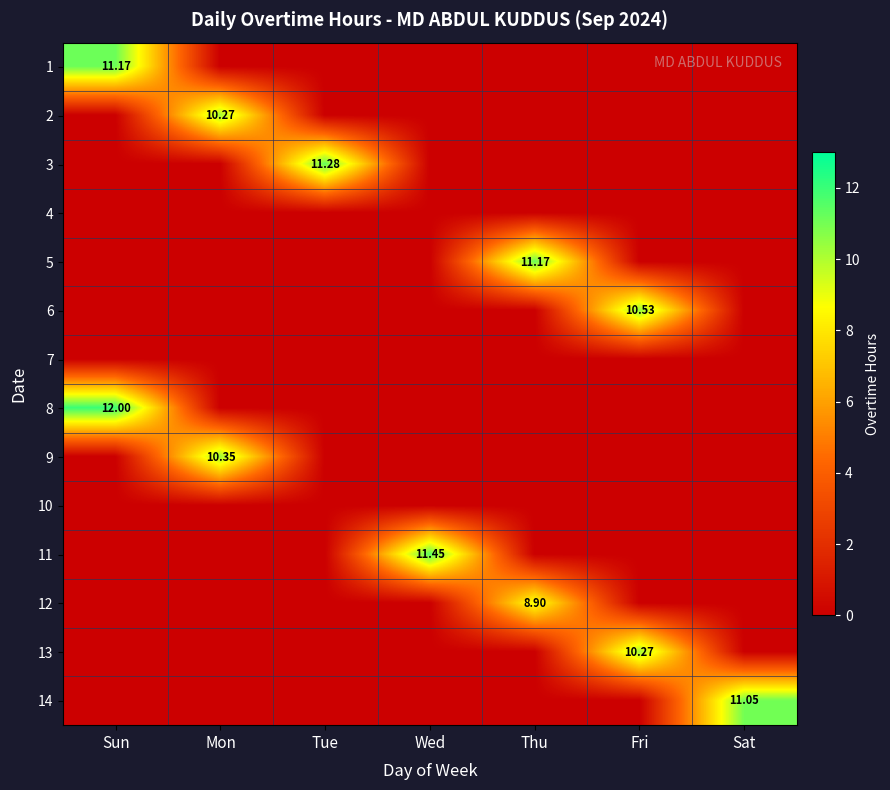

Which has a higher value, Sun or Sat?

Sun